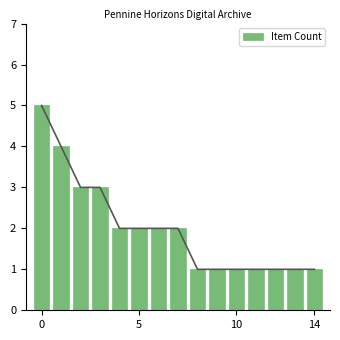

What is the sum of all Item Count values?

30